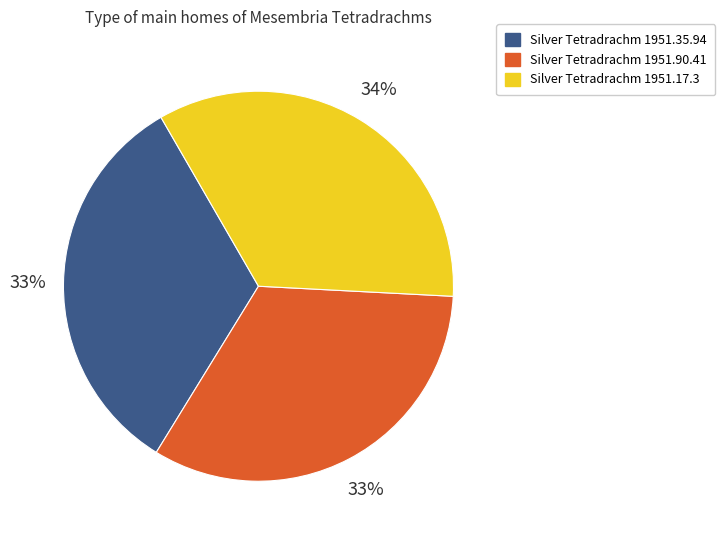

Is there a majority slice in this chart?

No